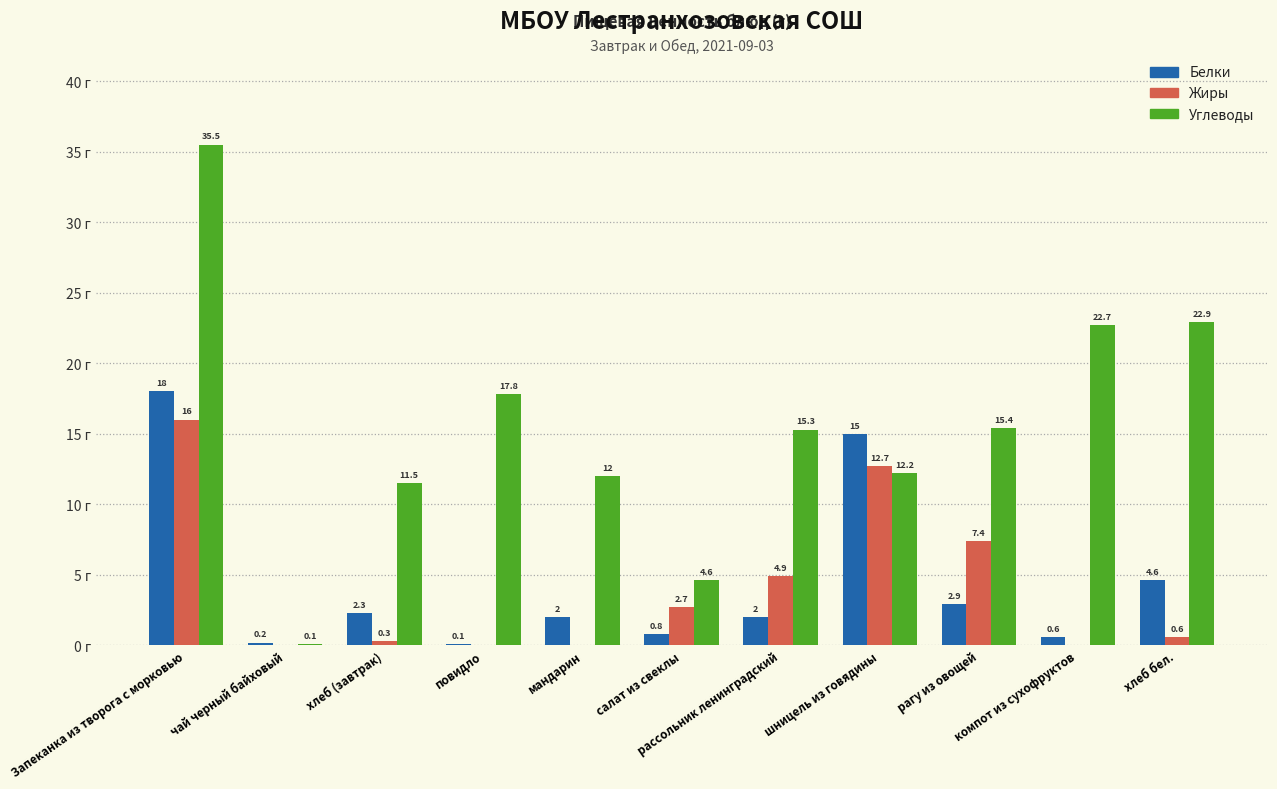

Which series has the largest total across all categories?

Углеводы